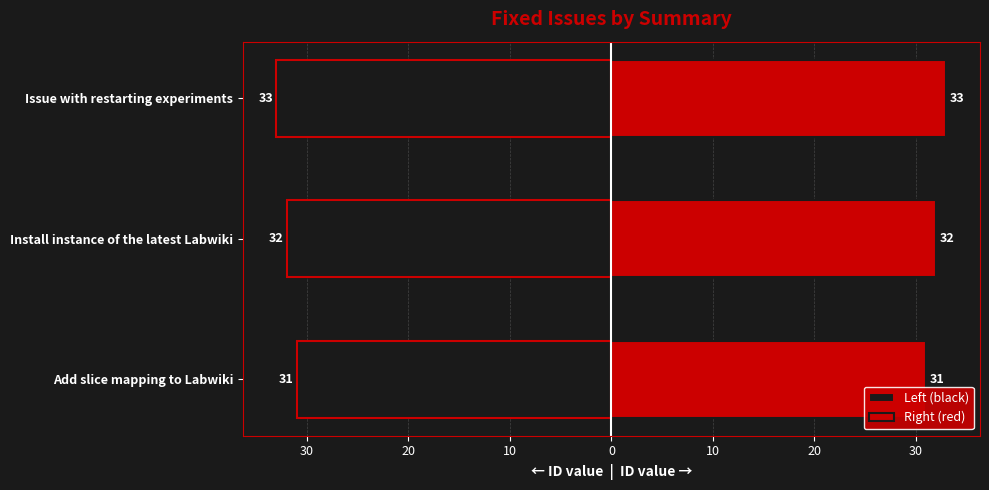

Which series has the largest total across all categories?

Right (red)